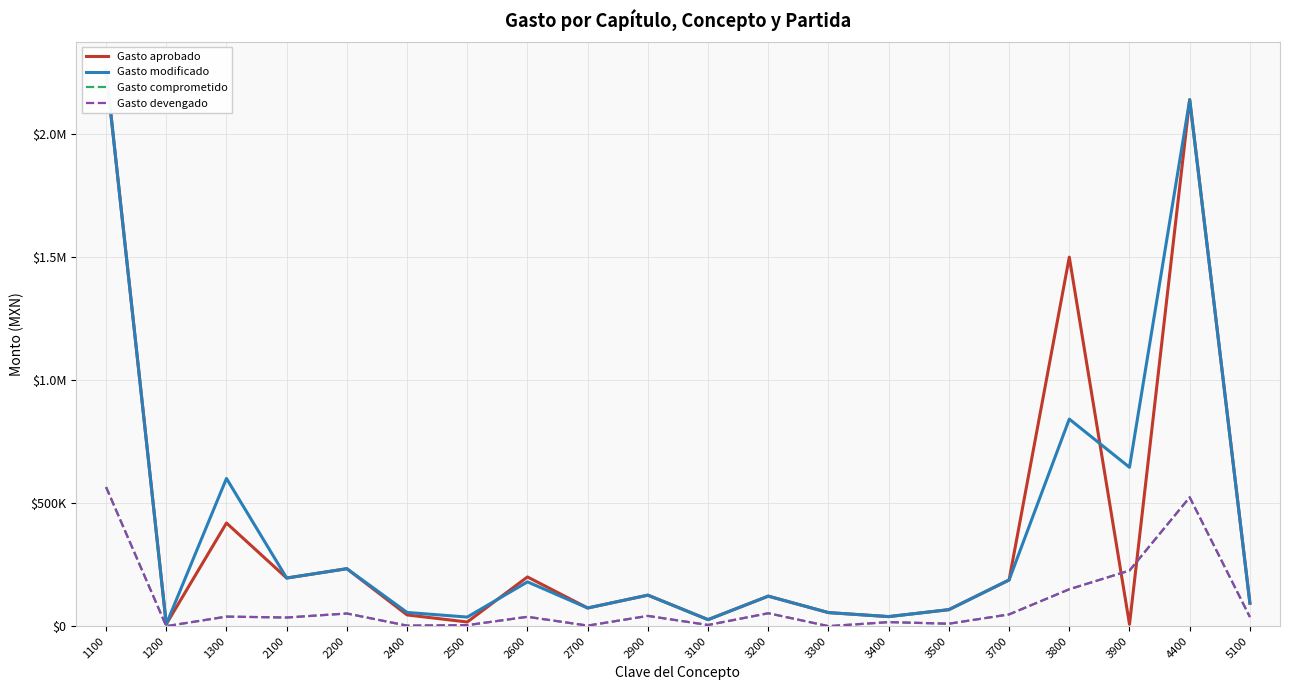

Which label corresponds to the smallest value in the chart?

1200